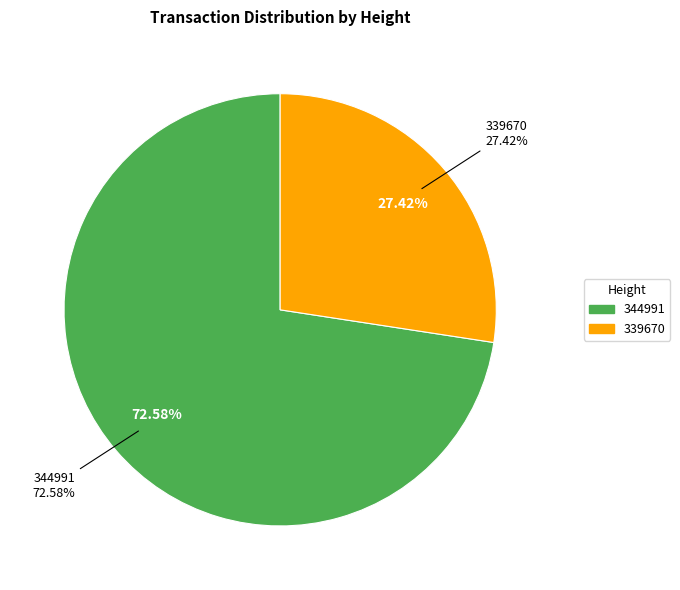

Is there any slice that represents more than half of the pie?

Yes